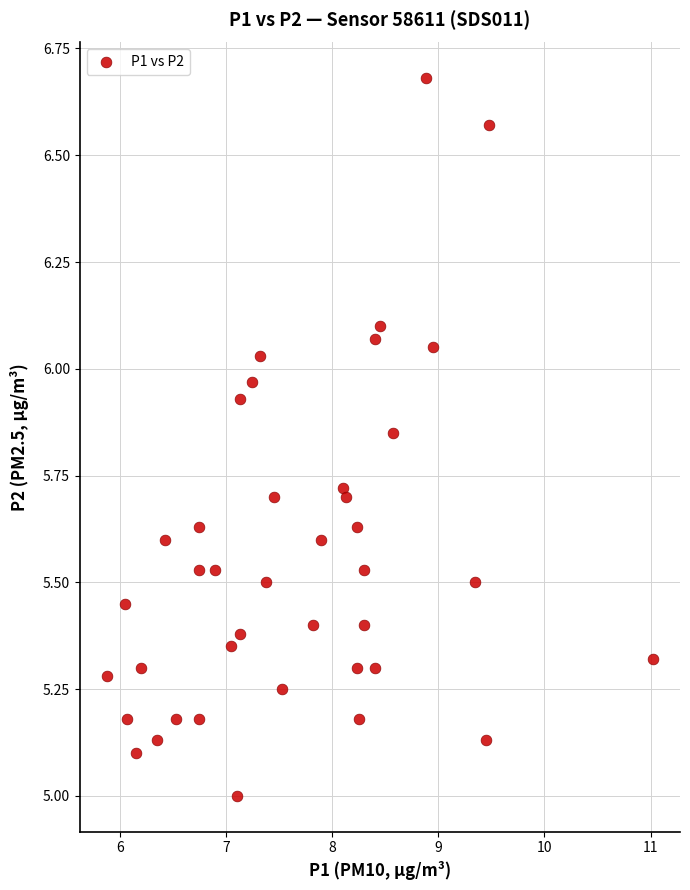

What is the range of Y values (max minus min)?

1.7